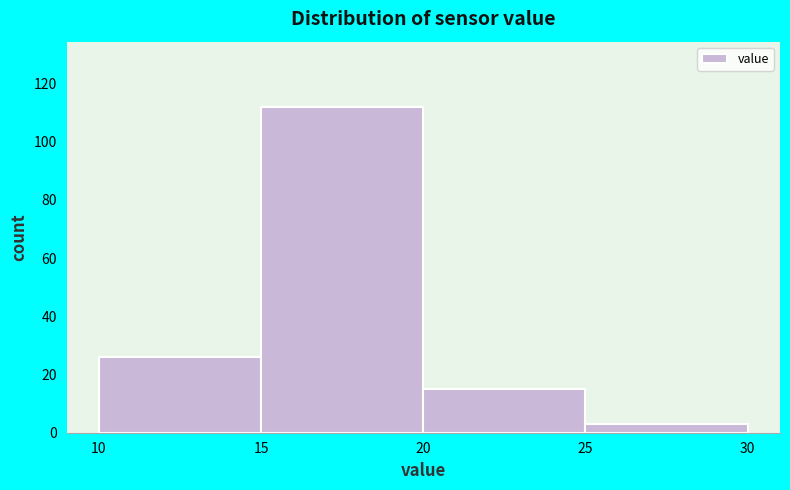

Which range on the x-axis has the tallest bar?

15 to 20